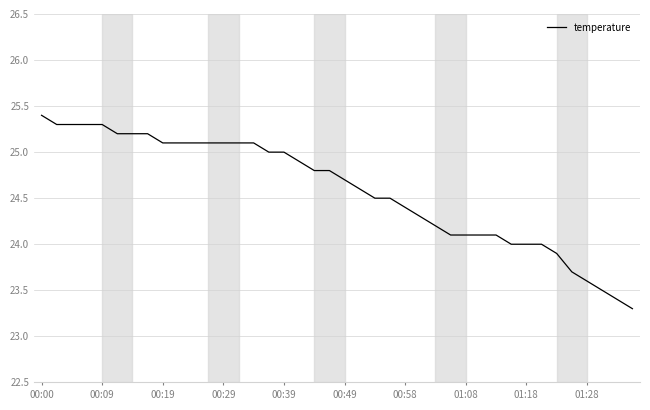

What is the greatest value displayed?

25.4